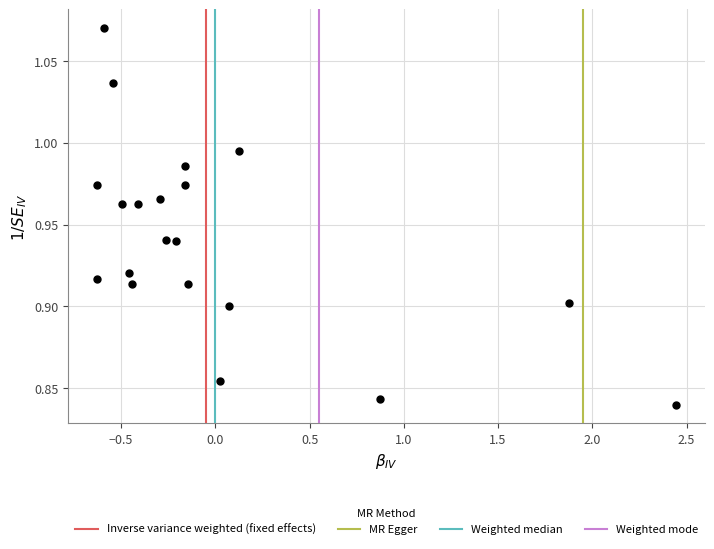

What is the range of X values (max minus min)?

3.1